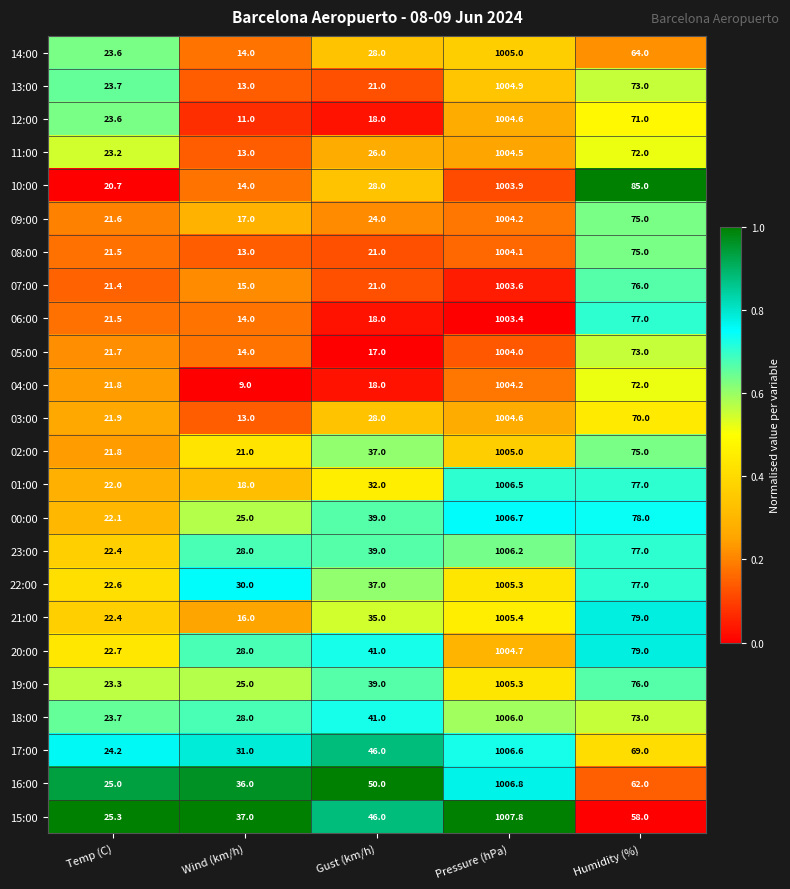

What is the average value of the 23:00 series?

234.5